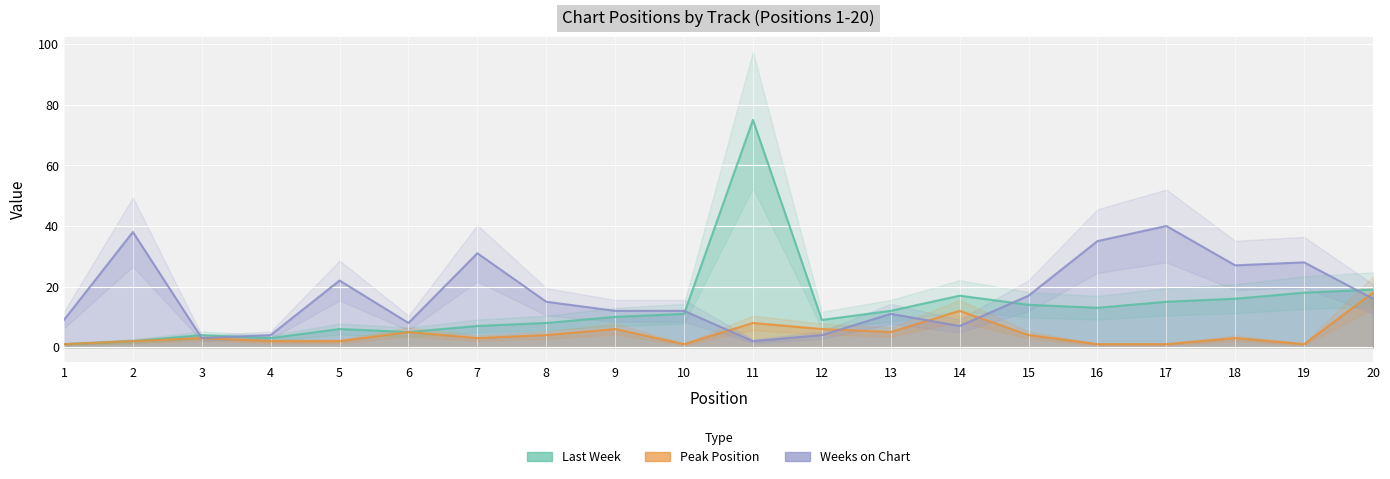

What is the sum of the Last Week values at 9 and 12?

19